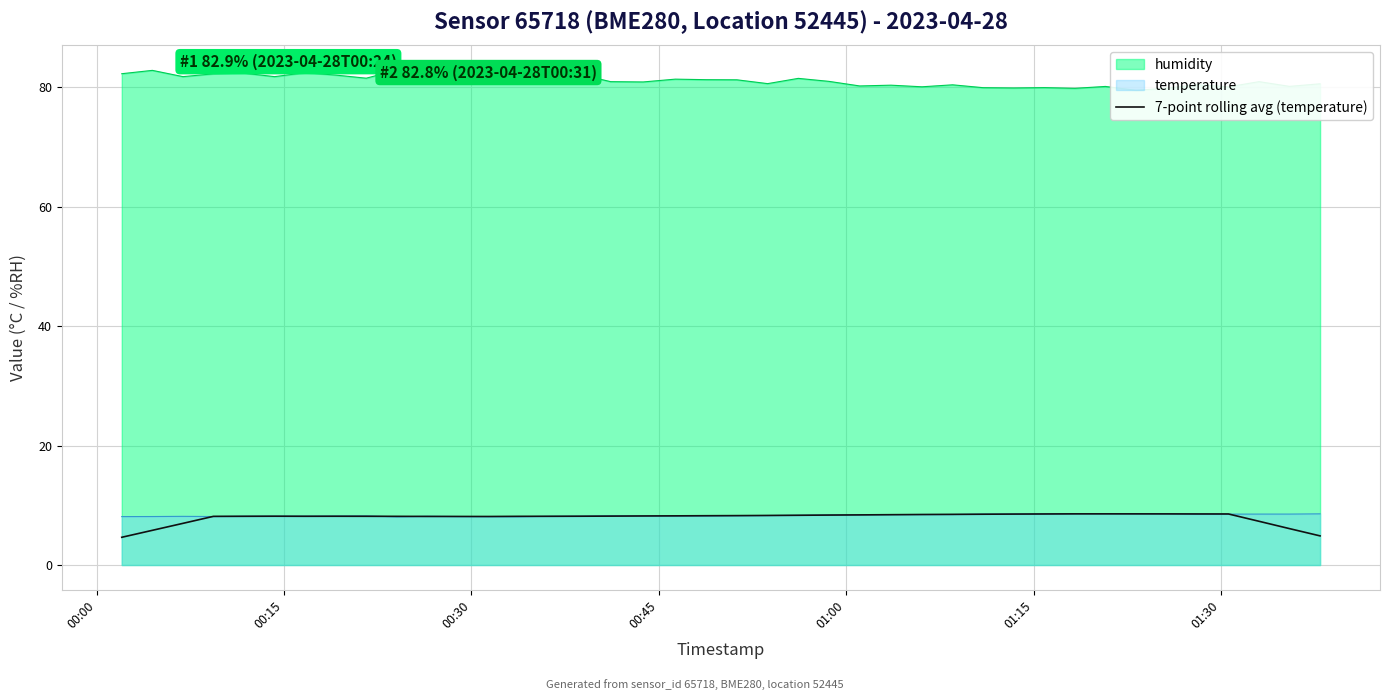

True or false: the data has more than 0 interior local peaks.

True